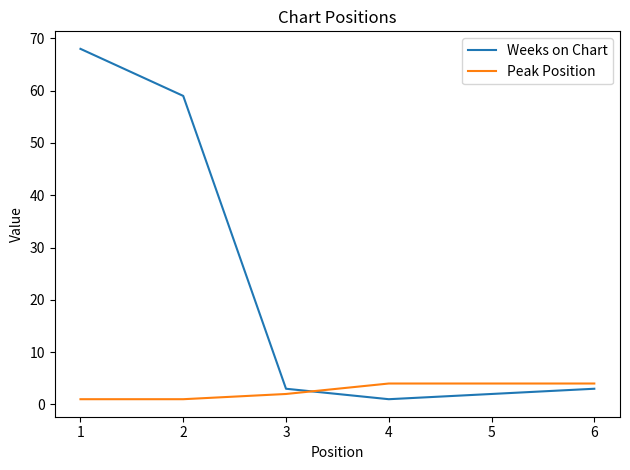

What is the difference between the maximum and minimum values in the Weeks on Chart series?

67